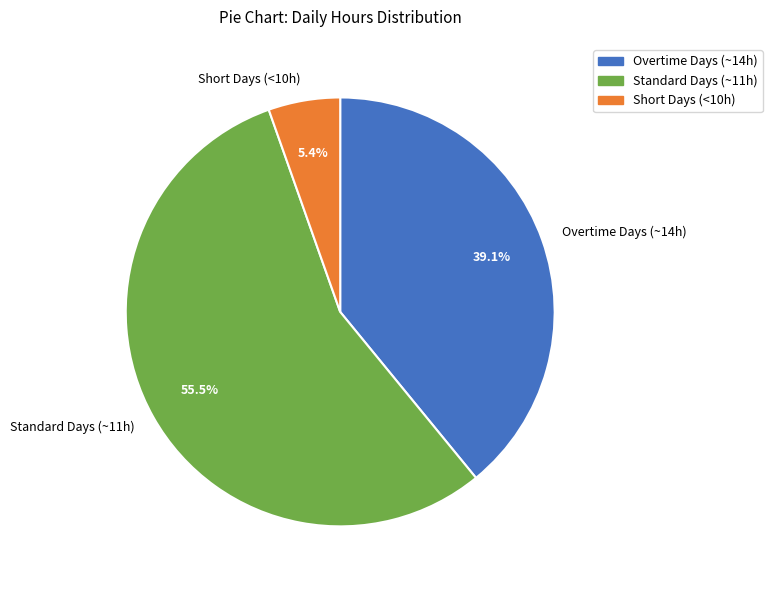

Is there a majority slice in this chart?

Yes